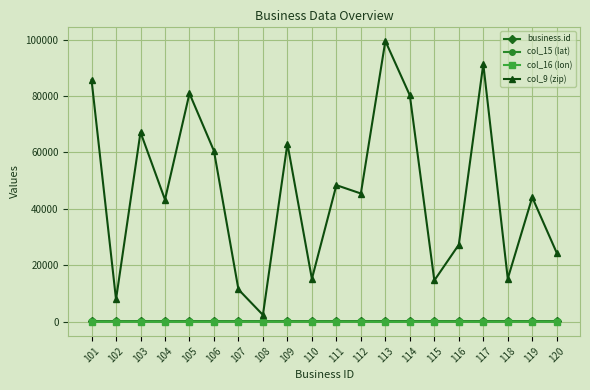

What is the value of the col_9 (zip) point at the 6th from the left?

60527.0